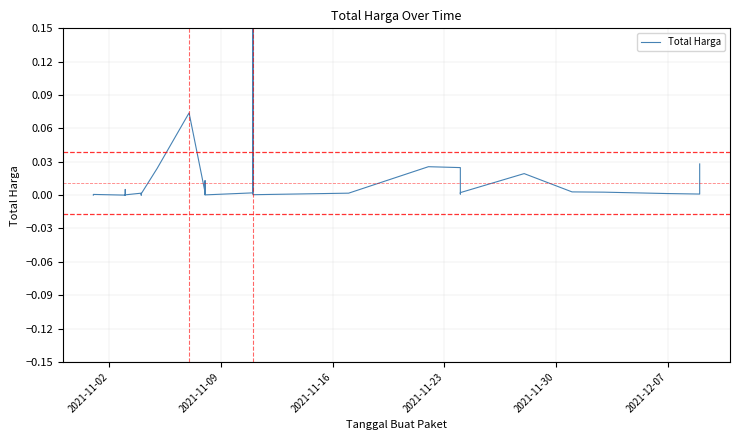

How many lines are shown in the chart?

1